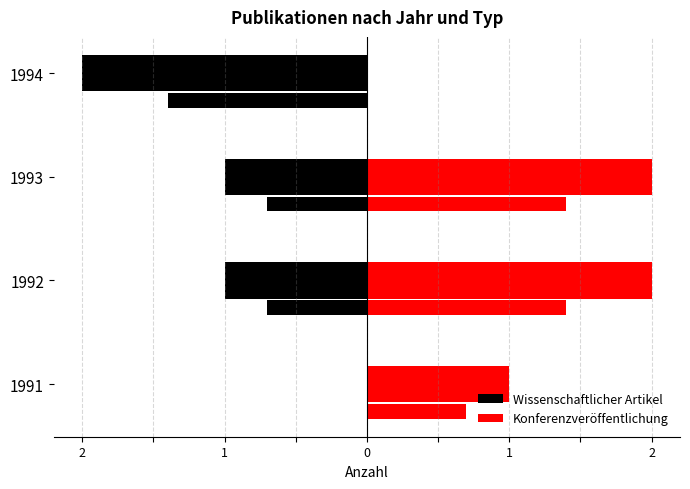

Reading left to right, transcribe all the data shown in this chart.

Wissenschaftlicher Artikel: 0	-1	-1	-2
Konferenzveröffentlichung: 1	2	2	0